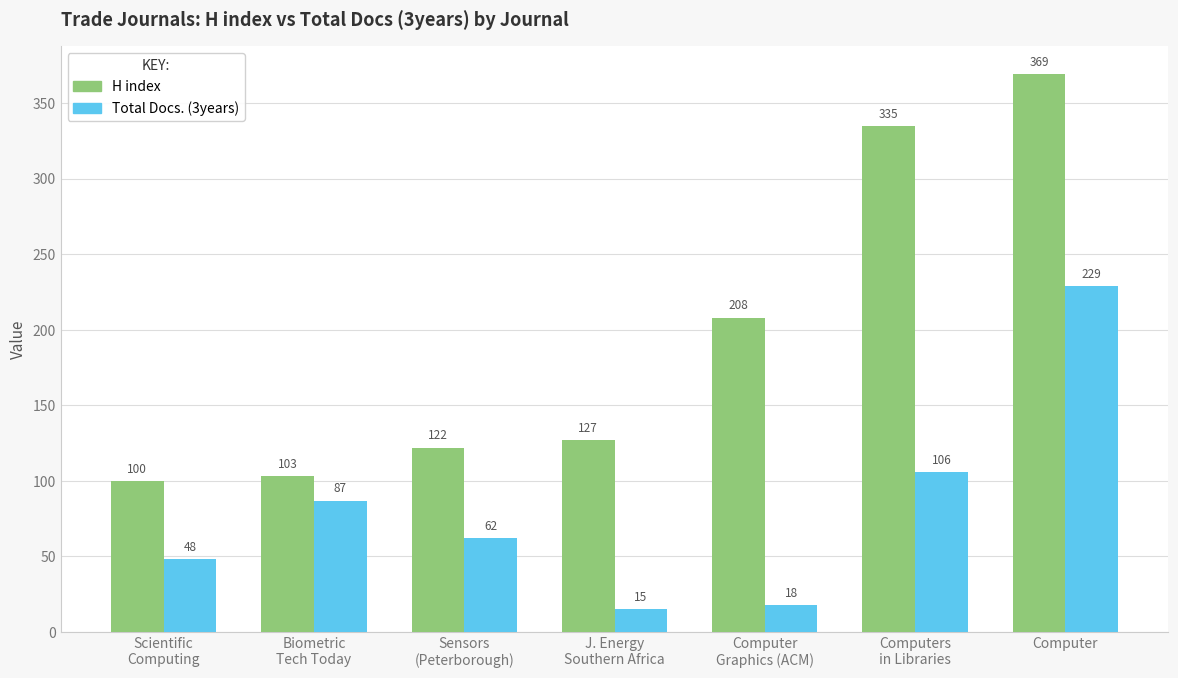

Which series has the largest total across all categories?

H index